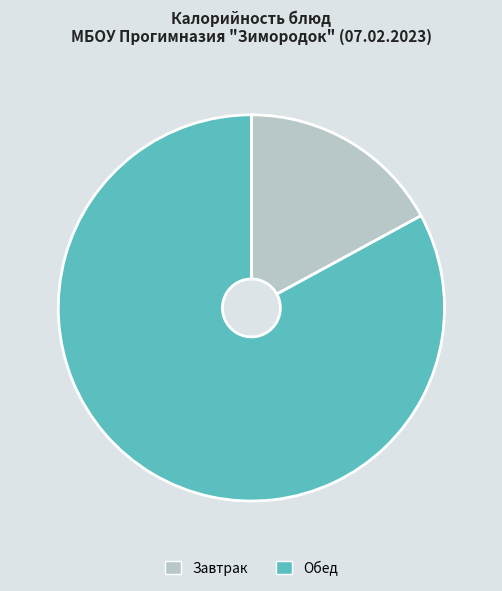

What is the smallest slice in the pie chart?

Завтрак